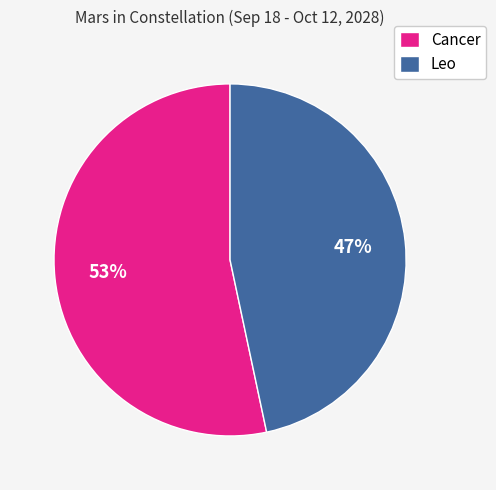

Combined, do Cancer and Leo account for over 50%?

Yes